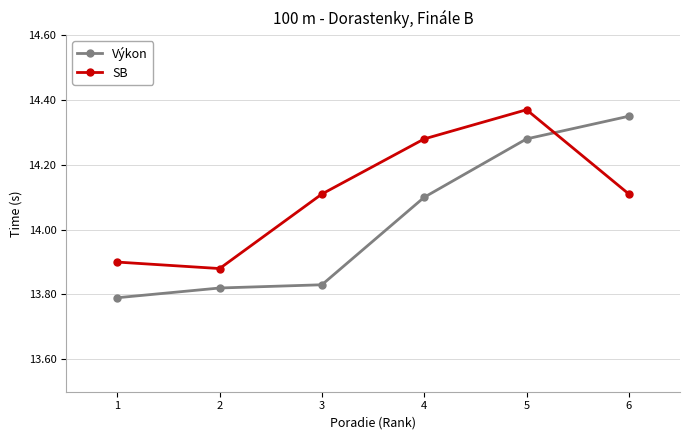

Which series ends up on top after the final intersection of SB and Výkon?

Výkon